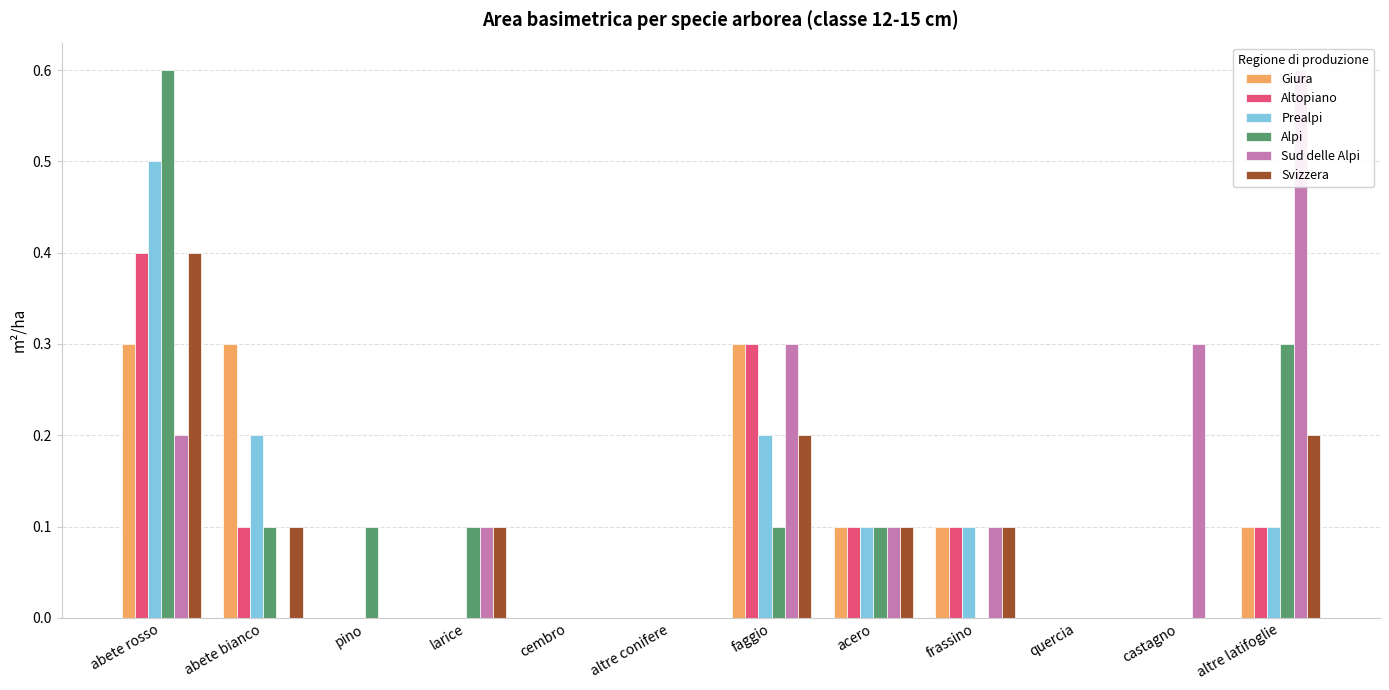

What is the average value of the Sud delle Alpi series?

0.1